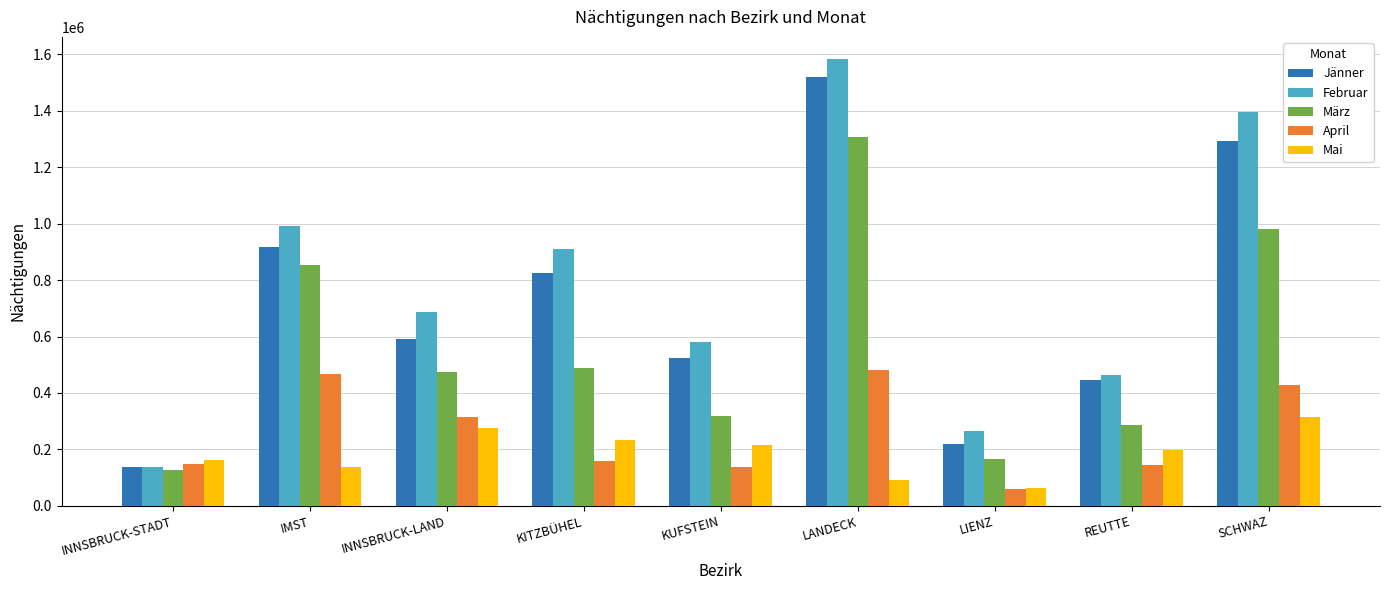

Which series has the largest range (max minus min)?

Februar